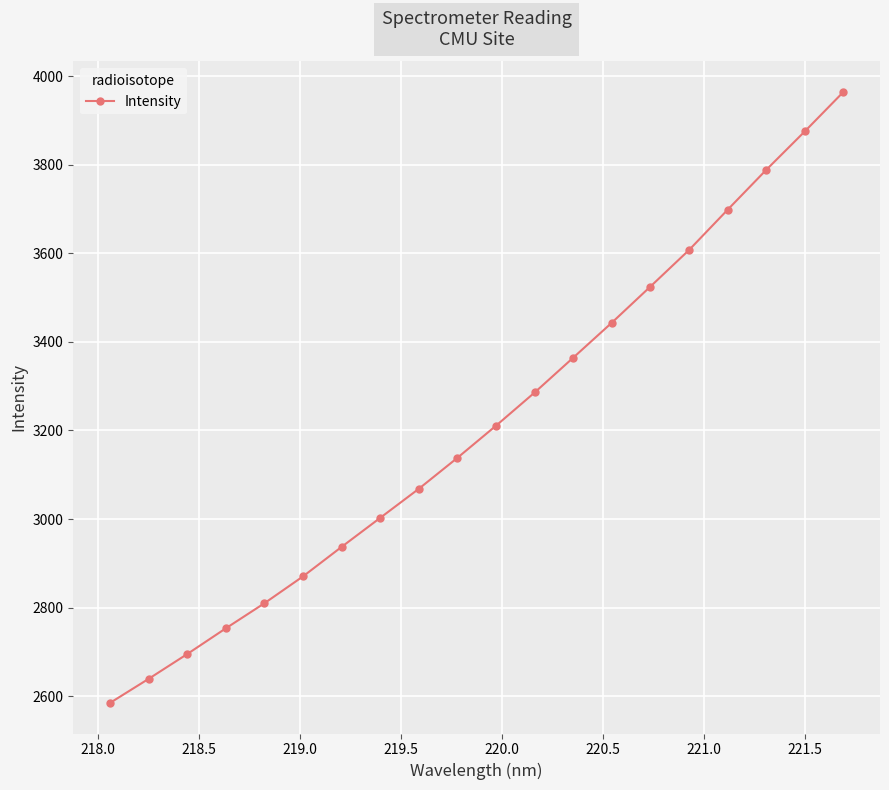

What is the sum of all values?

64264.1